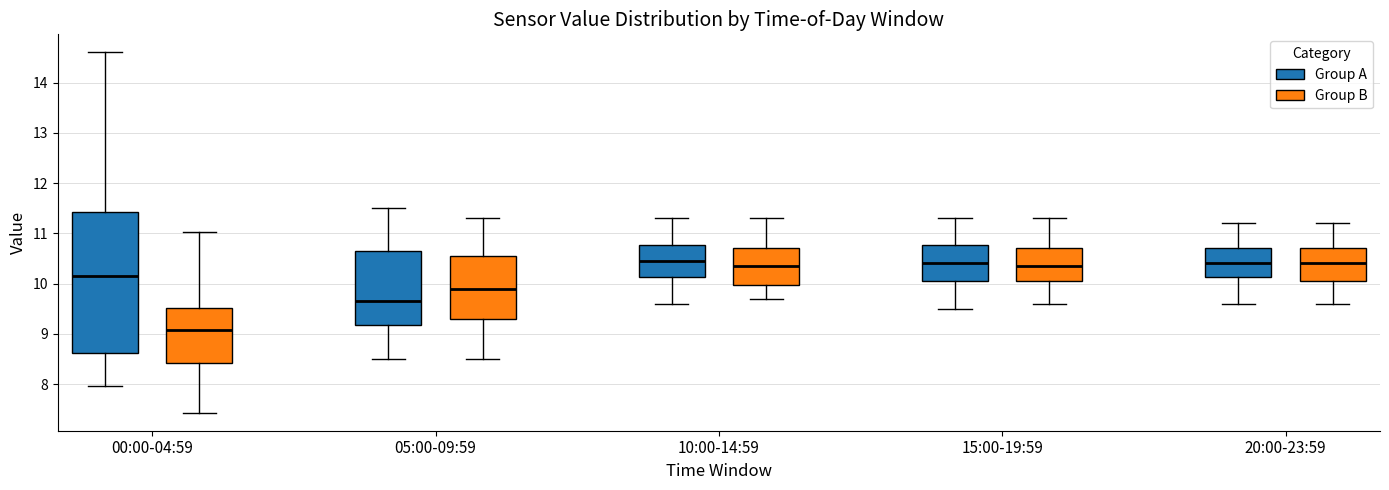

Where does the median line of the box for 15:00-19:59 (Group A) sit on the y-axis? The values are not printed on the chart, so give them approximately, as read against the axis.

10.4